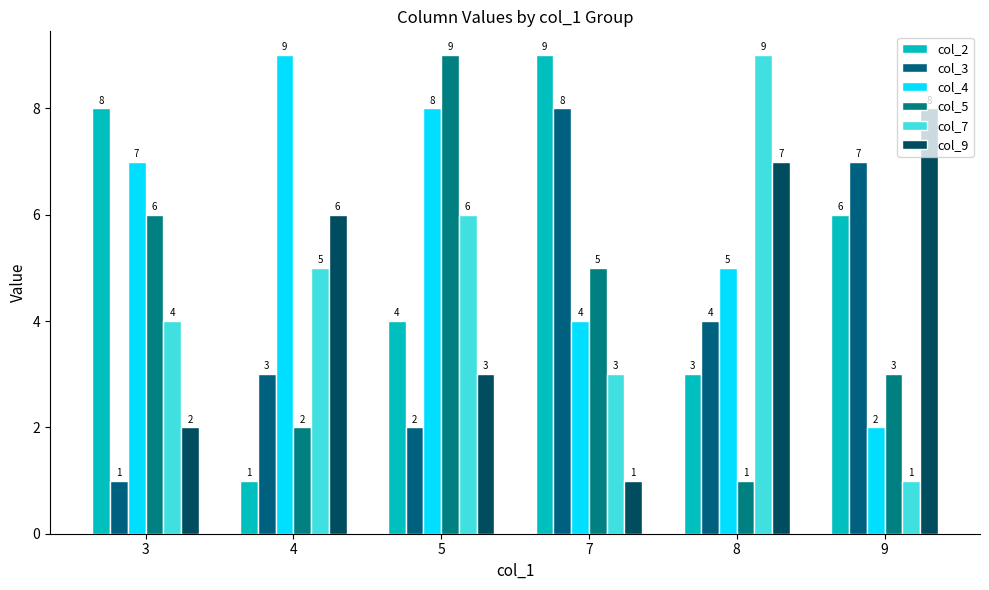

Which series changed the most between 3 and 7?

col_3